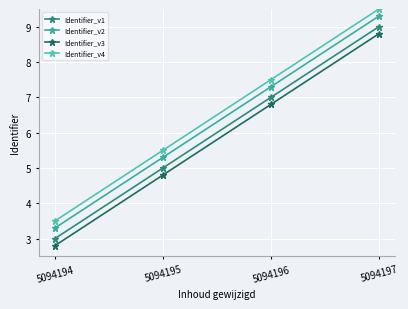

What is the difference between the highest and lowest values at 5094196?

0.7